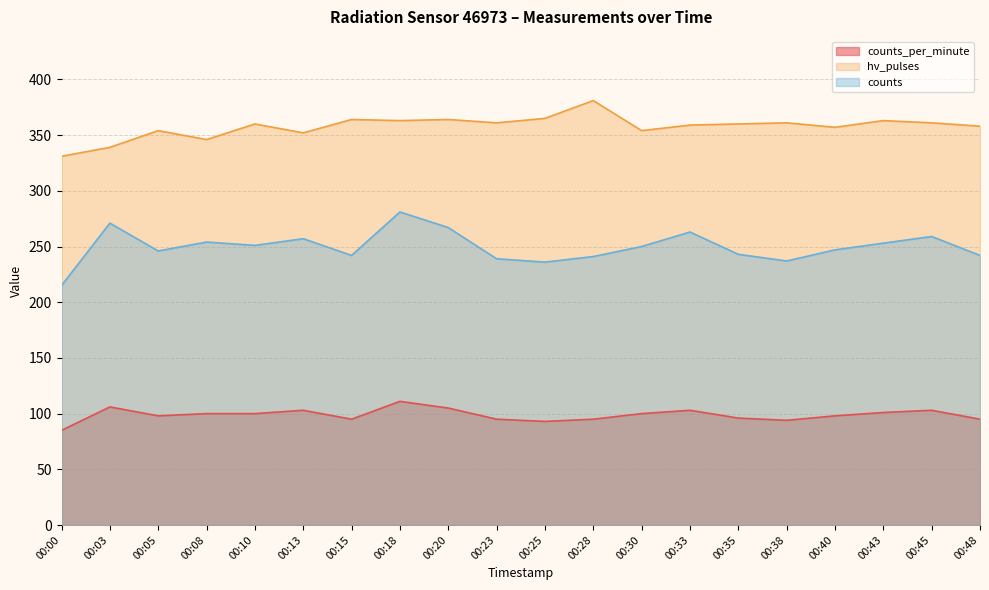

Reading left to right, transcribe all the data shown in this chart.

counts_per_minute: 85	106	98	100	100	103	95	111	105	95	93	95	100	103	96	94	98	101	103	95
hv_pulses: 331	339	354	346	360	352	364	363	364	361	365	381	354	359	360	361	357	363	361	358
counts: 215	271	246	254	251	257	242	281	267	239	236	241	250	263	243	237	247	253	259	242